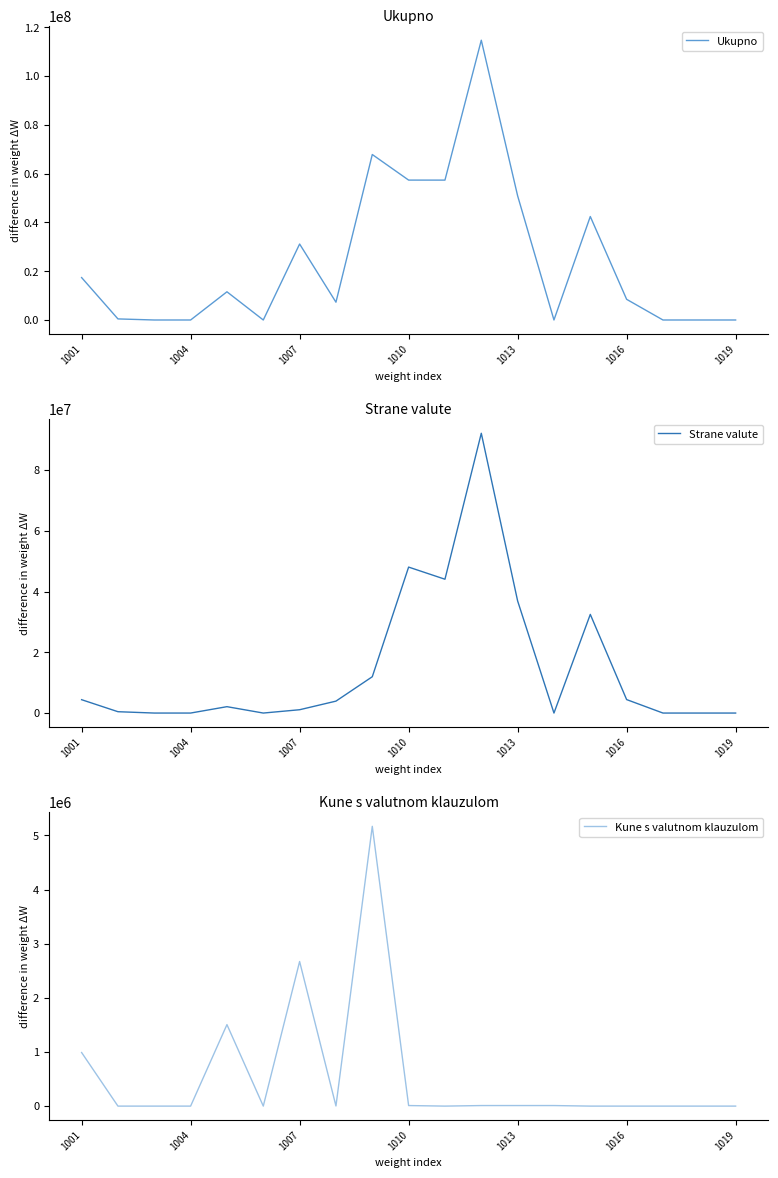

Which series has the widest spread of values?

Ukupno